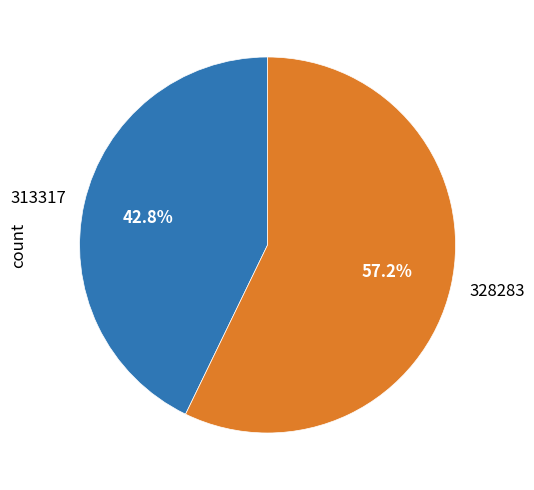

Is 313317 the majority of the pie?

No